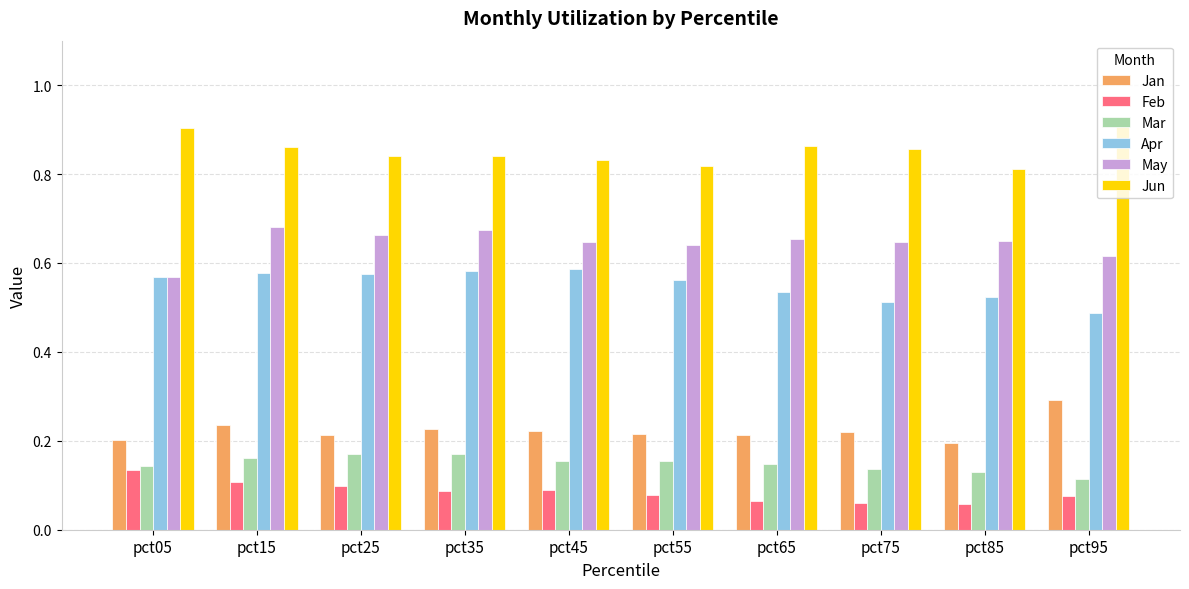

True or false: Jun has a value of 1.6 at pct95.

False